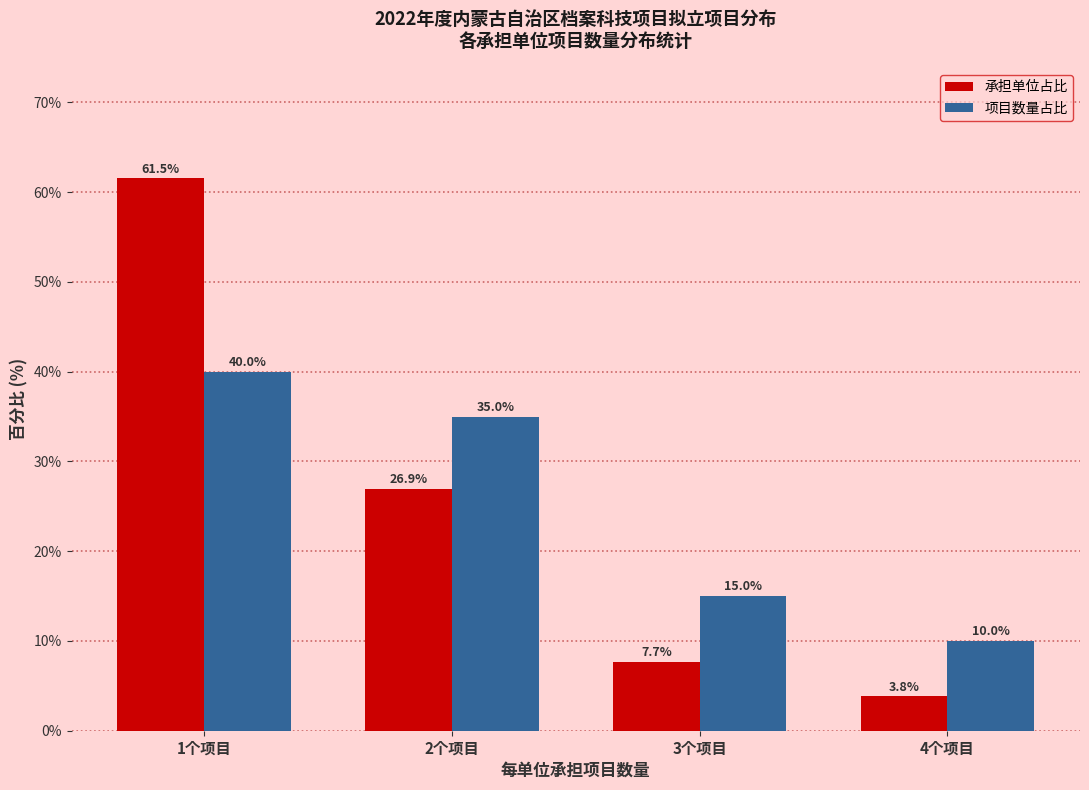

Reading left to right, extract all data points from this chart.

承担单位占比: 1个项目=61.5	2个项目=26.9	3个项目=7.7	4个项目=3.8
项目数量占比: 1个项目=40.0	2个项目=35.0	3个项目=15.0	4个项目=10.0